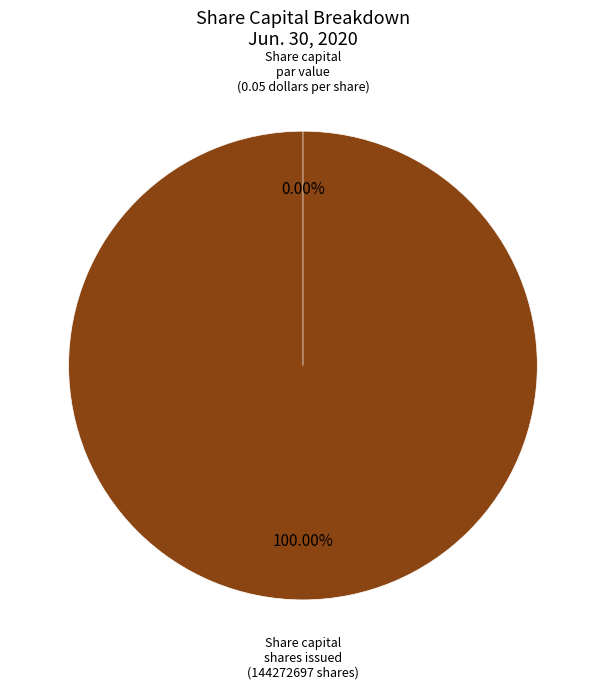

Which slice represents more than half of the pie?

Share capital, shares issued (in shares)